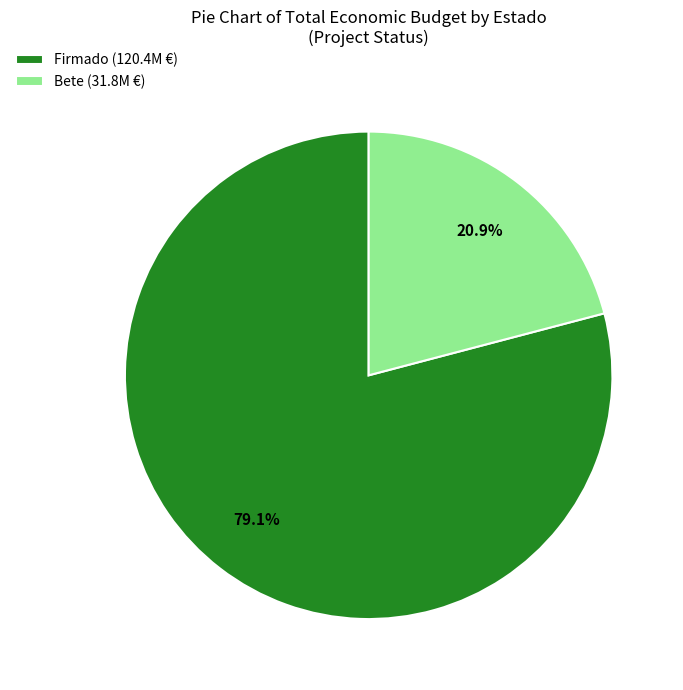

What is the majority slice?

Firmado (120.4M €)